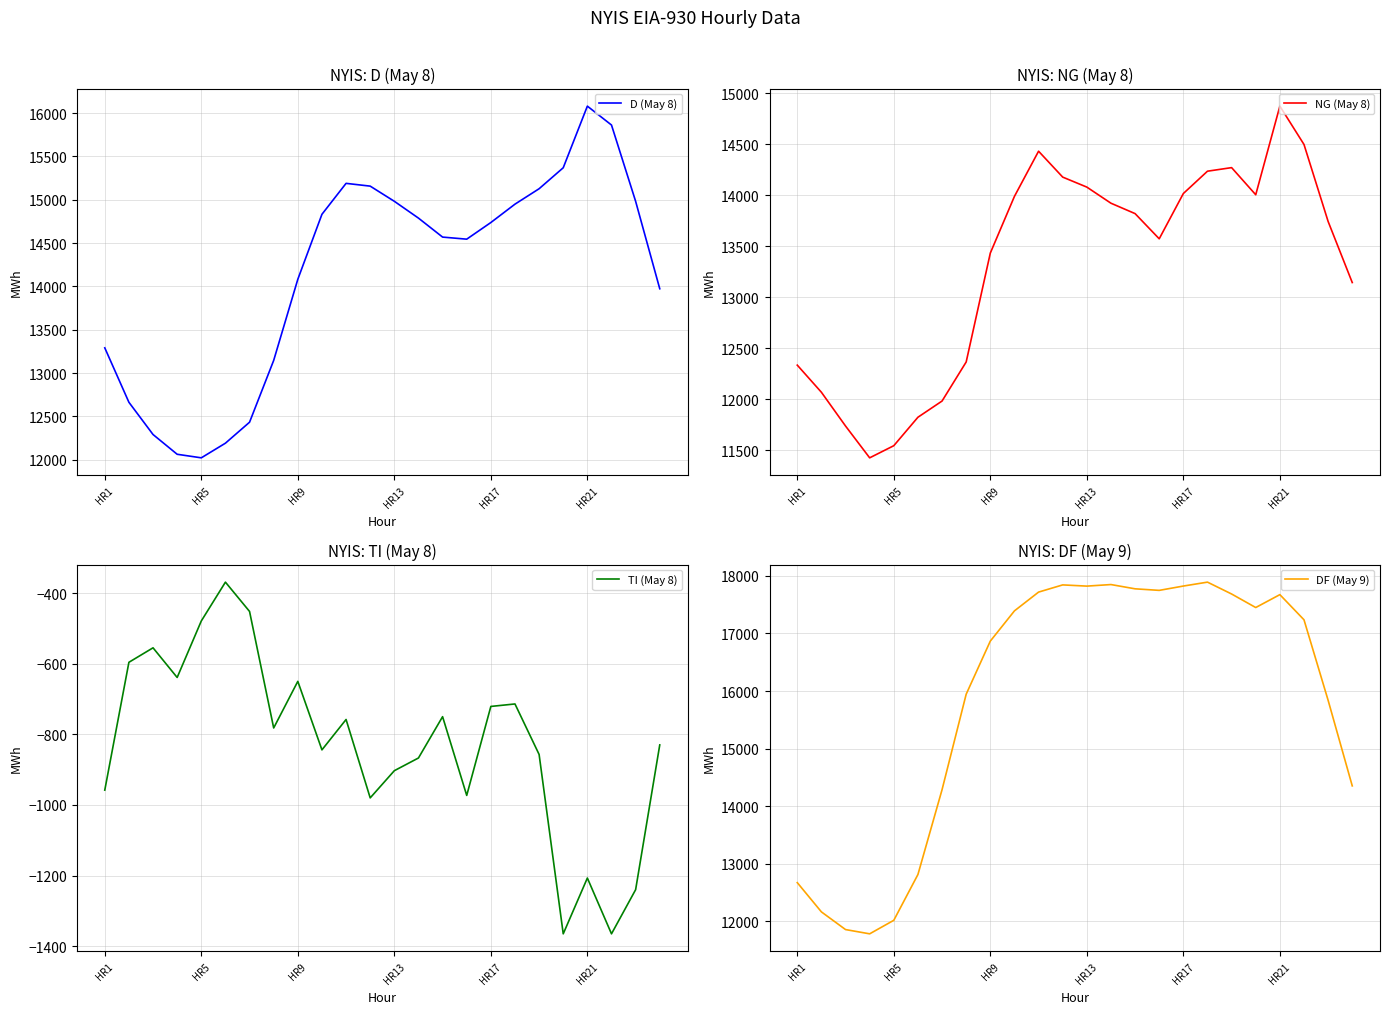

Is the value of TI (May 8) at HR5 greater than the value of DF (May 9) at HR13?

No